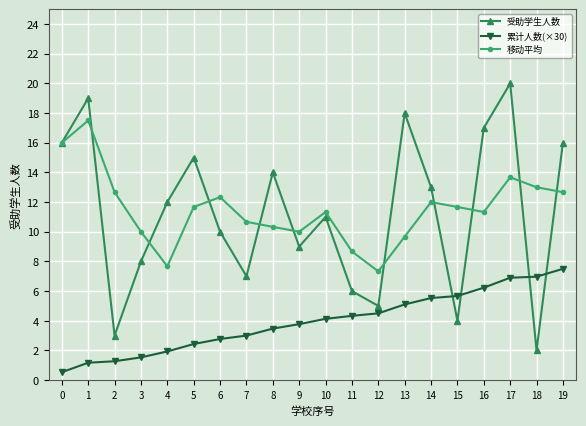

Which series has the largest range (max minus min)?

受助学生人数